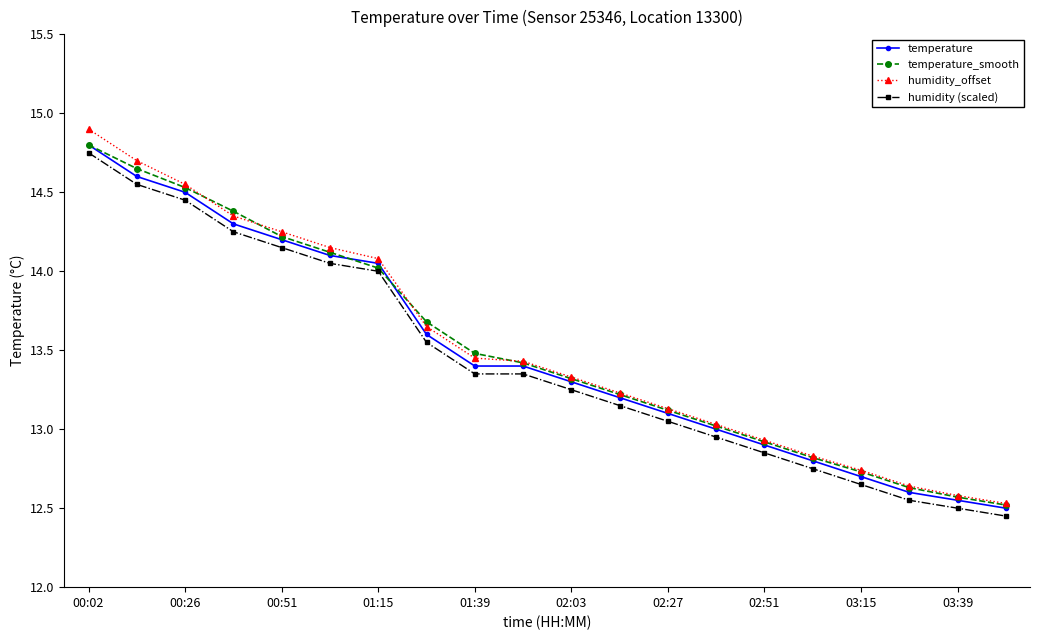

How many lines are shown in the chart?

4